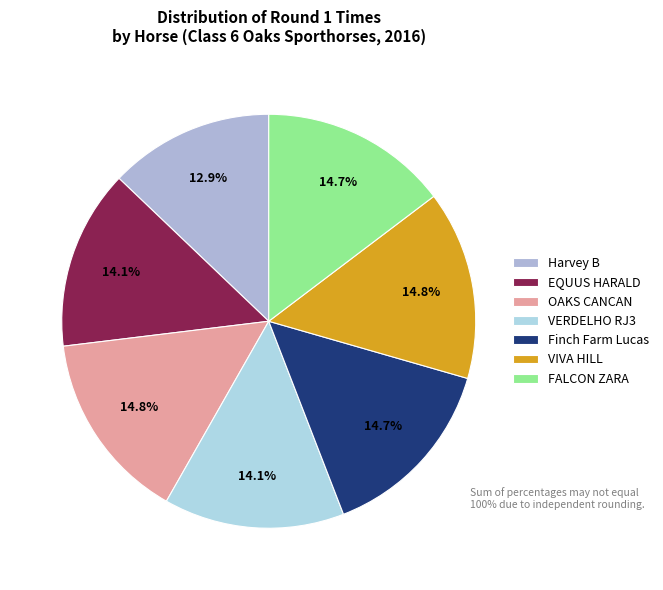

Does any single category account for the majority?

No